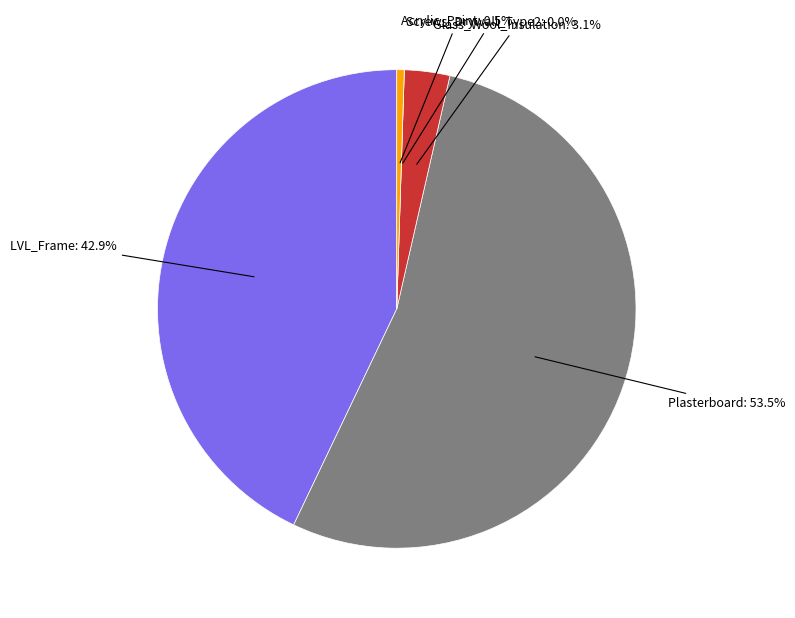

True or false: Glass_Wool_Insulation accounts for 3% of the total.

True